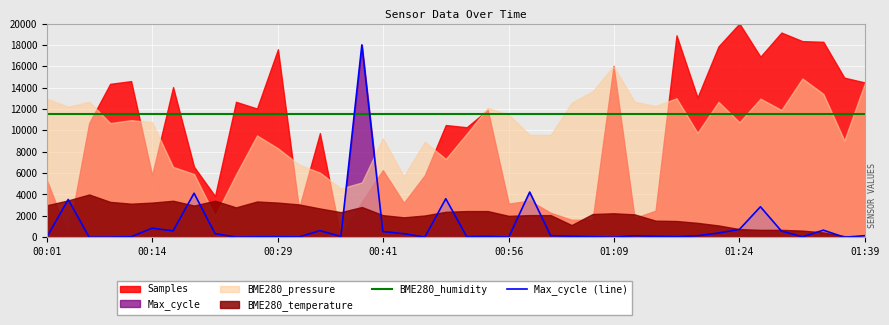

True or false: Max_cycle (line) and BME280_humidity cross at least once.

True